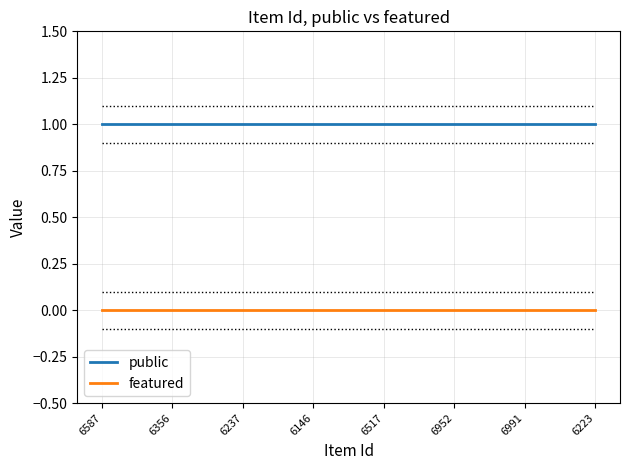

Reading right to left, list all the values displayed in this chart.

public: 1	1	1	1	1	1	1	1
featured: 0	0	0	0	0	0	0	0